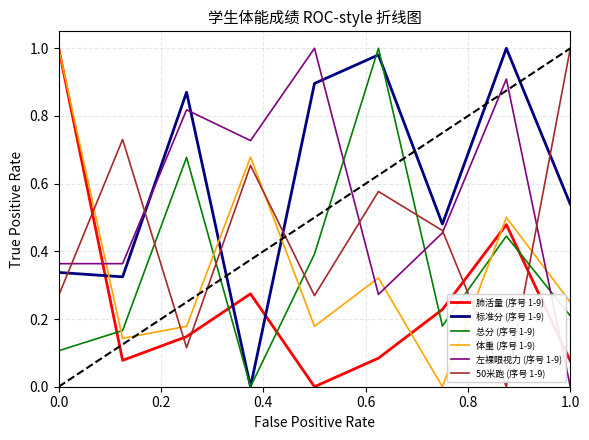

How many intersections are there between 总分 (序号 1-9) and 肺活量 (序号 1-9)?

5